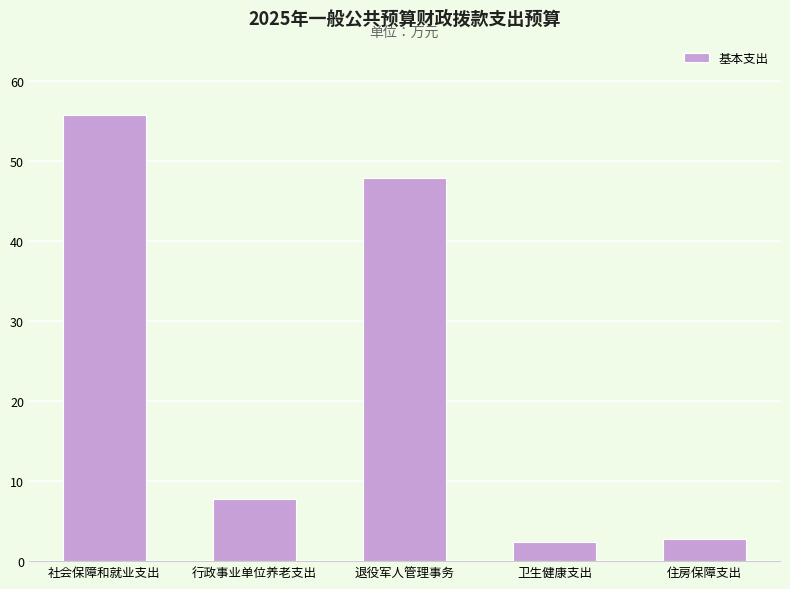

Reading left to right, what are all the values shown in this chart?

55.7	7.8	47.9	2.4	2.8